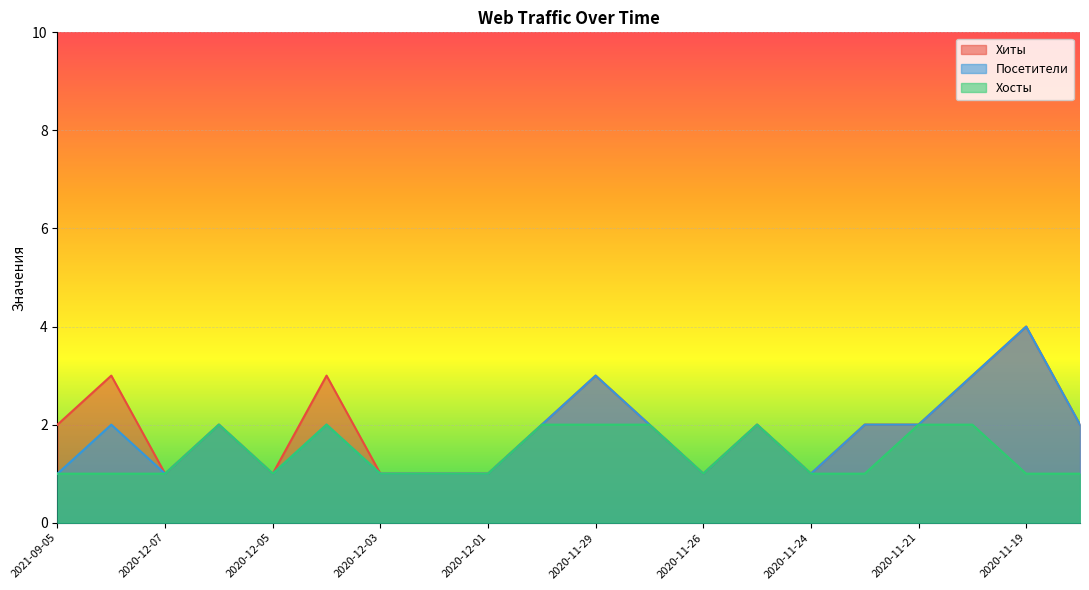

At how many categories does at least one series exceed 2?

5